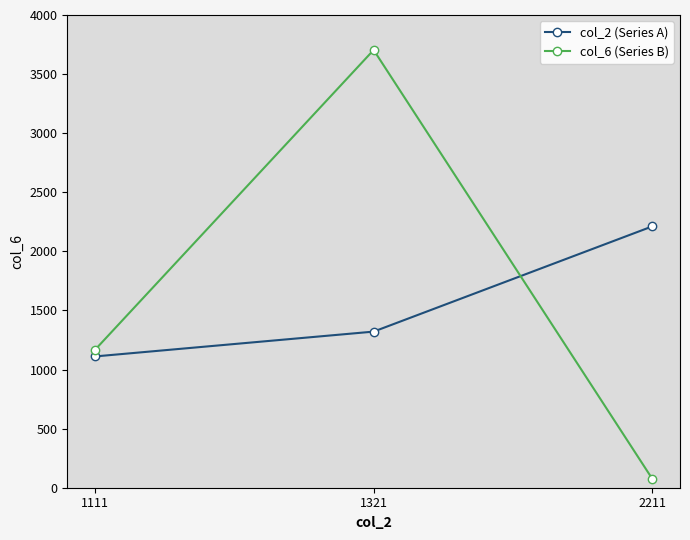

What is the average value of the col_6 (Series B) series?

1650